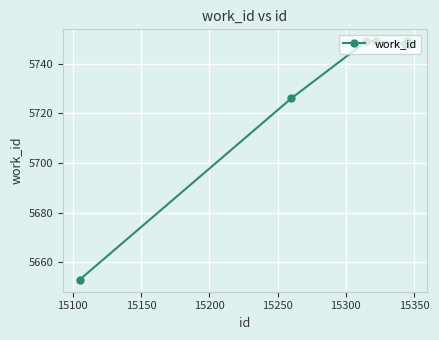

True or false: there are more than 0 points higher than both neighbors.

True